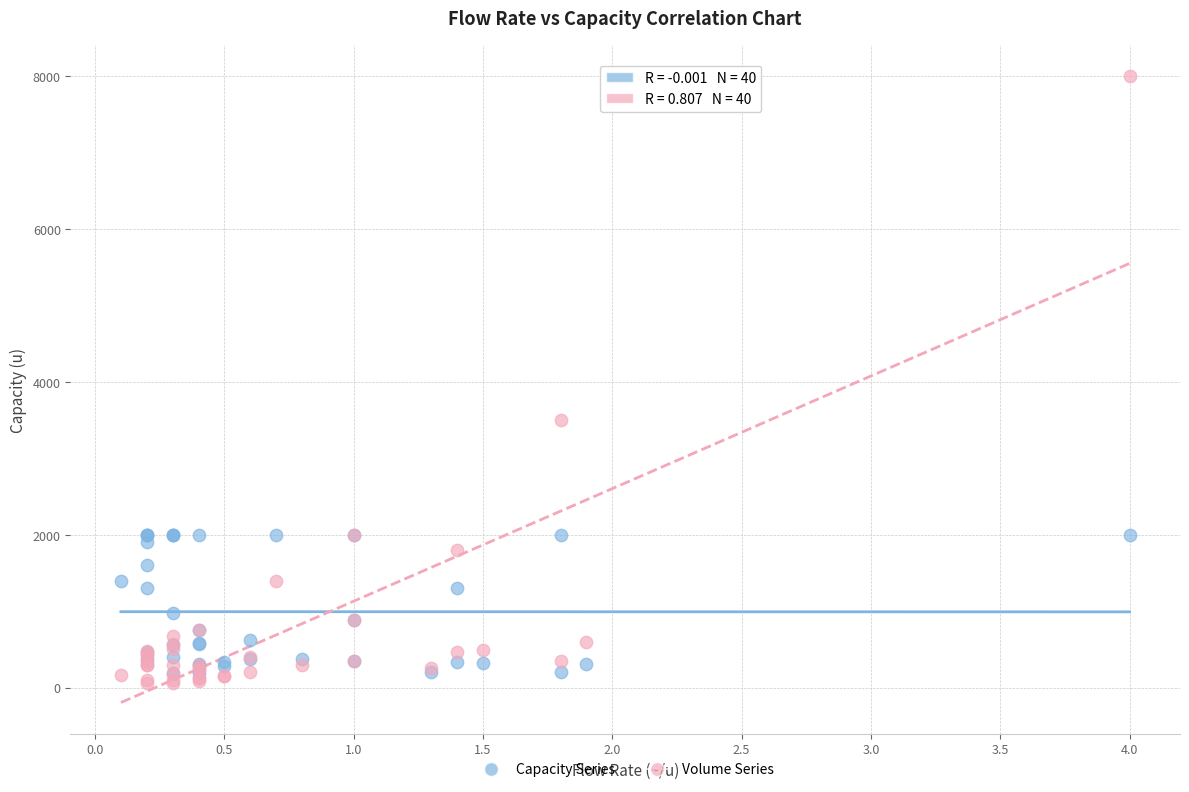

Which series contains the highest Y value?

Volume Series